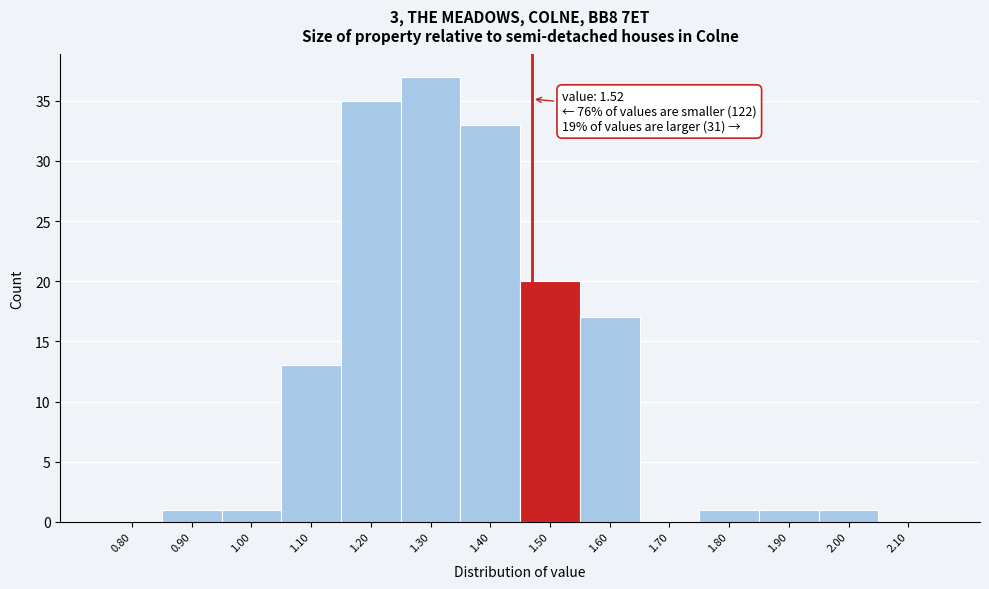

Reading left to right, what are all the values shown in this chart?

0.80=0	0.90=1	1.00=1	1.10=13	1.20=35	1.30=37	1.40=33	1.50=20	1.60=17	1.70=0	1.80=1	1.90=1	2.00=1	2.10=0